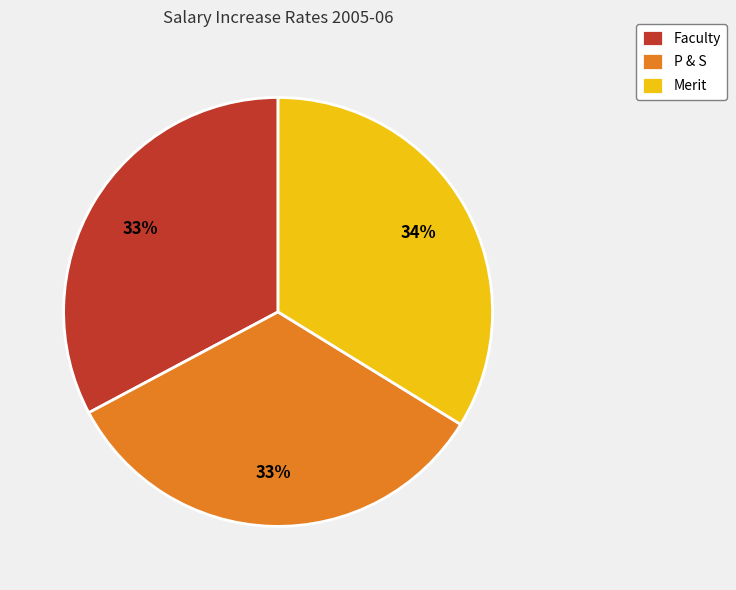

The P & S slice represents 33% of the pie. True or false?

True